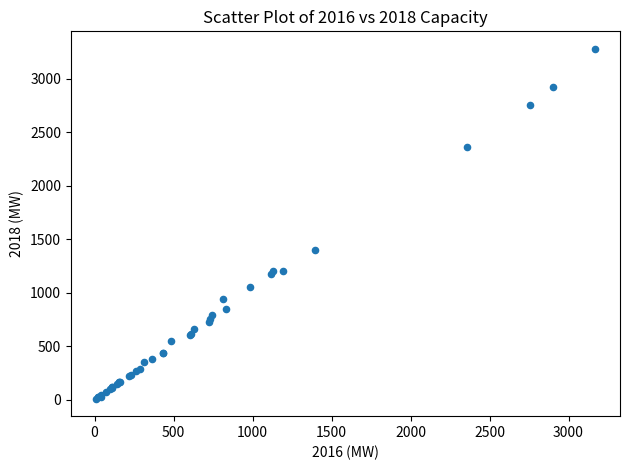

What Y value in the scatter plot is closest to 1643?

1397.1